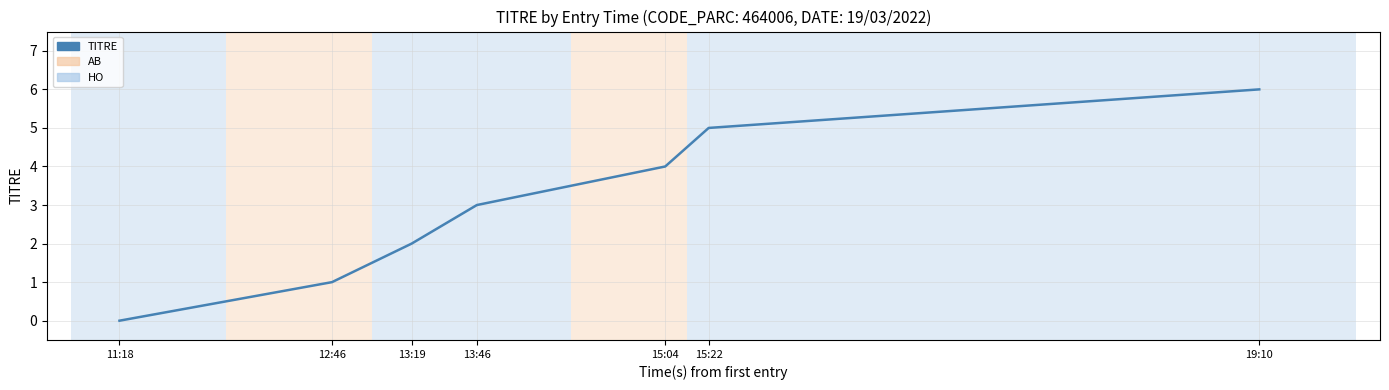

Reading right to left, list all the values displayed in this chart.

19:10=6	15:22=5	15:04=4	13:46=3	13:19=2	12:46=1	11:18=0